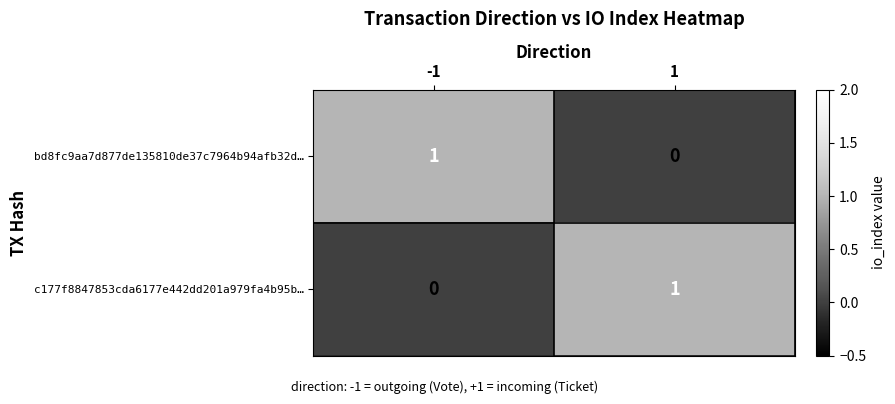

Rank the series at -1 from highest to lowest value.

bd8fc9aa7d877de135810de37c7964b94afb32d…, c177f8847853cda6177e442dd201a979fa4b95b…